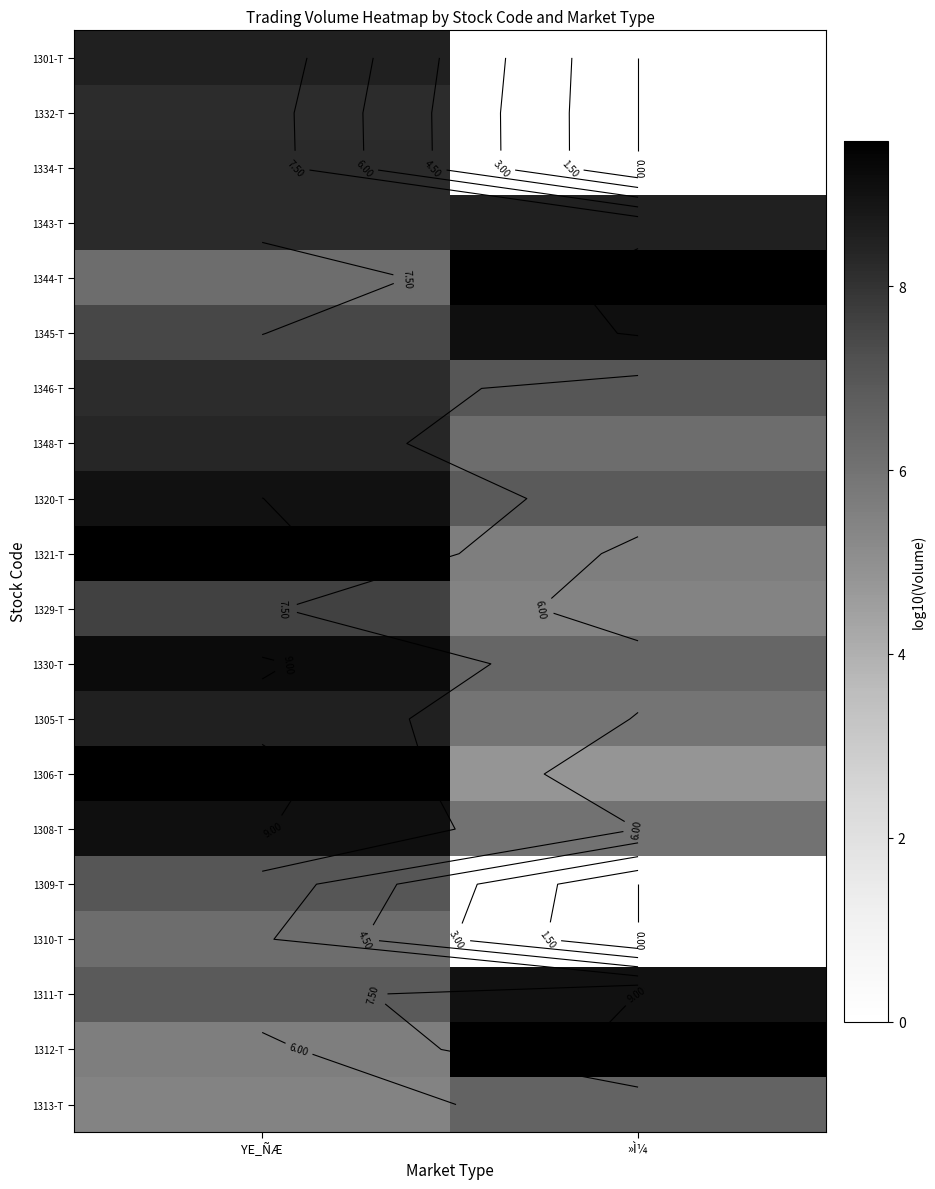

Between »Ì¼ and YE_ÑÆ, which is larger?

YE_ÑÆ